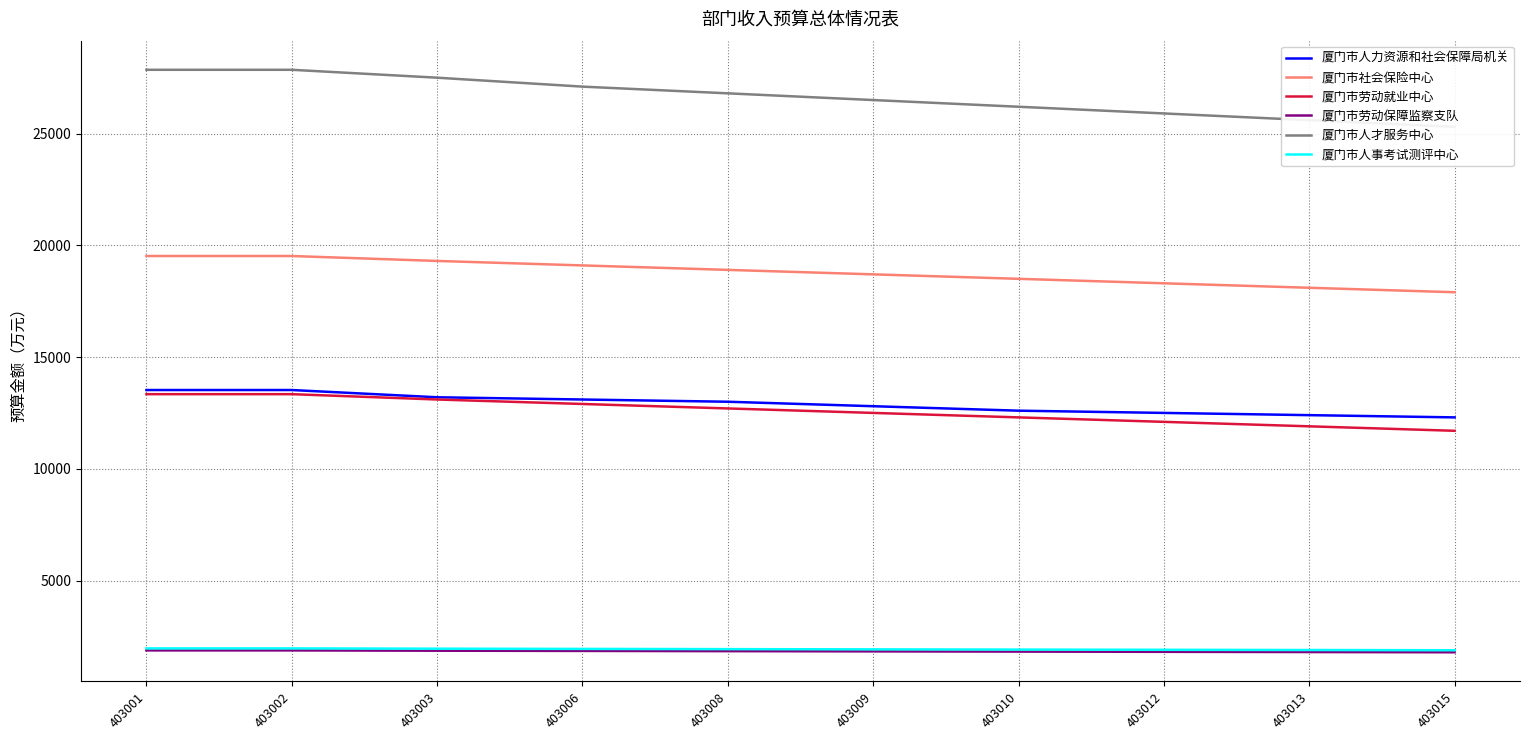

How many values in the 厦门市劳动保障监察支队 series exceed 1840?

4